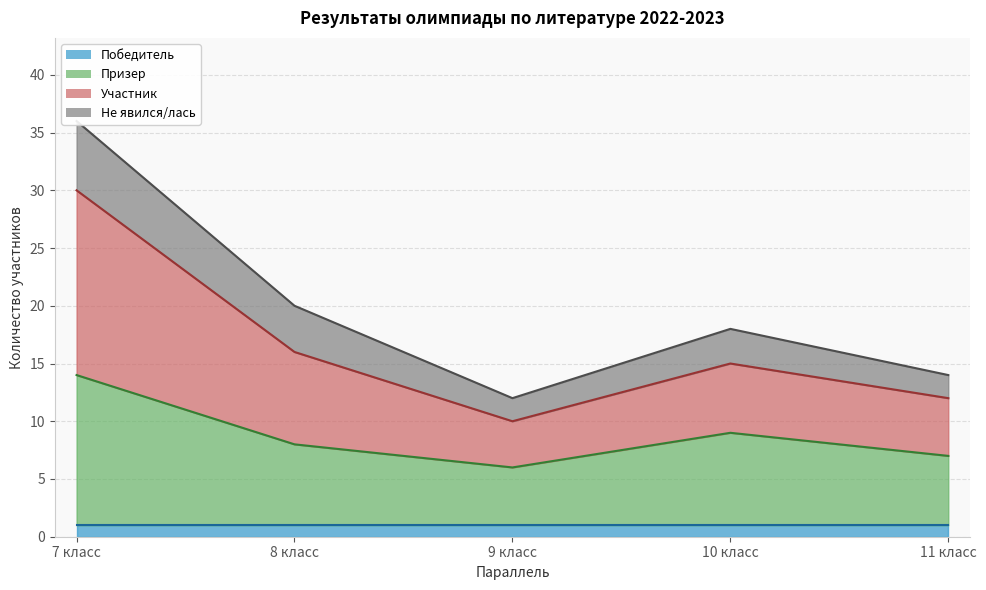

True or false: Участник and Призер intersect in this chart.

False